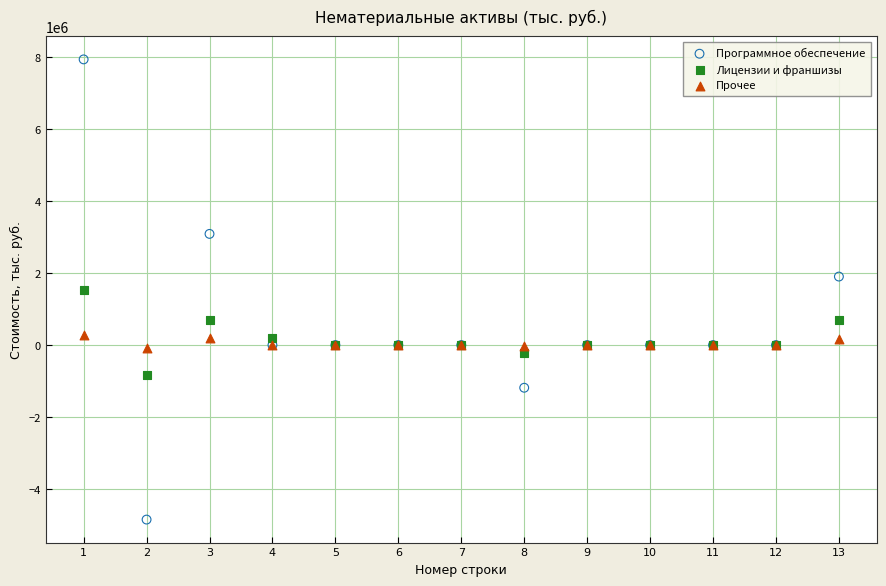

Which series reaches the minimum Y coordinate?

Программное обеспечение